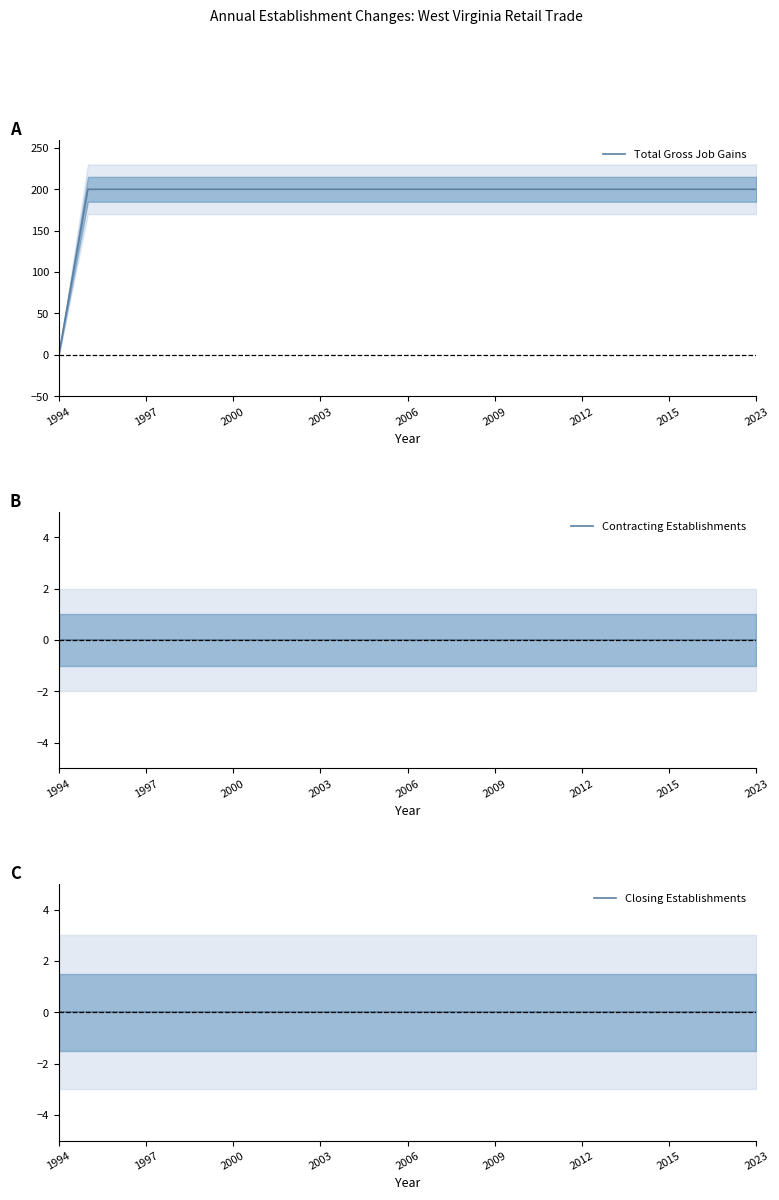

The Total Gross Job Gains series shows 333 at 2000. True or false?

False